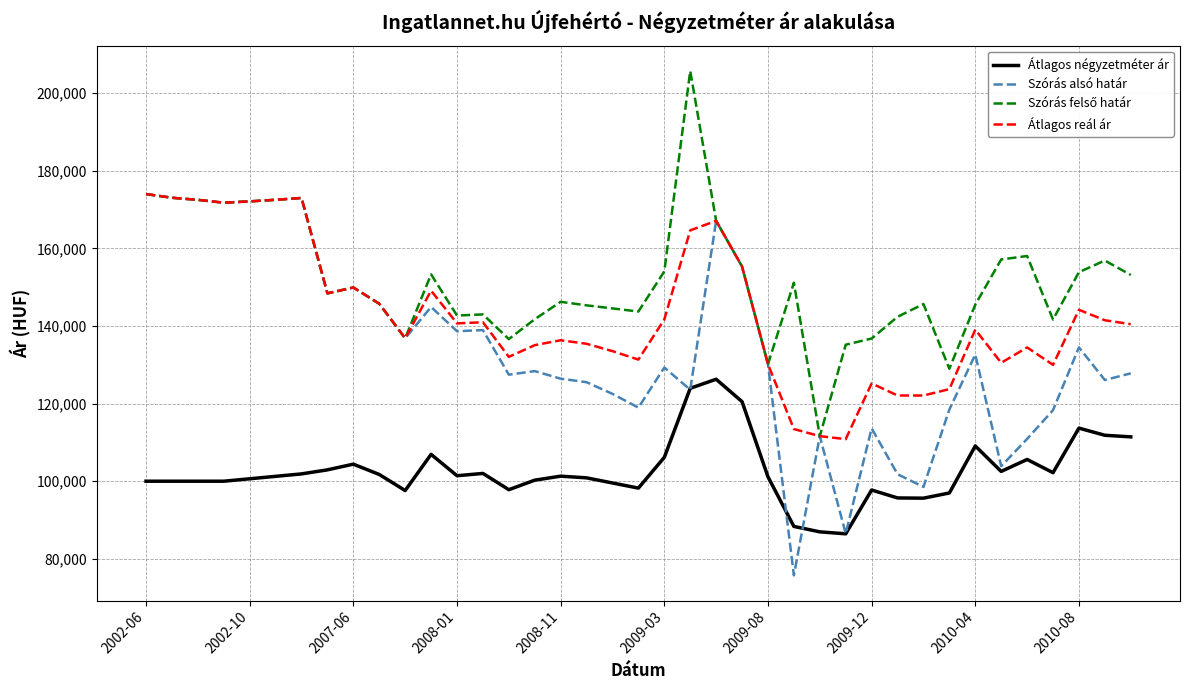

What is the minimum value shown in the chart?

75734